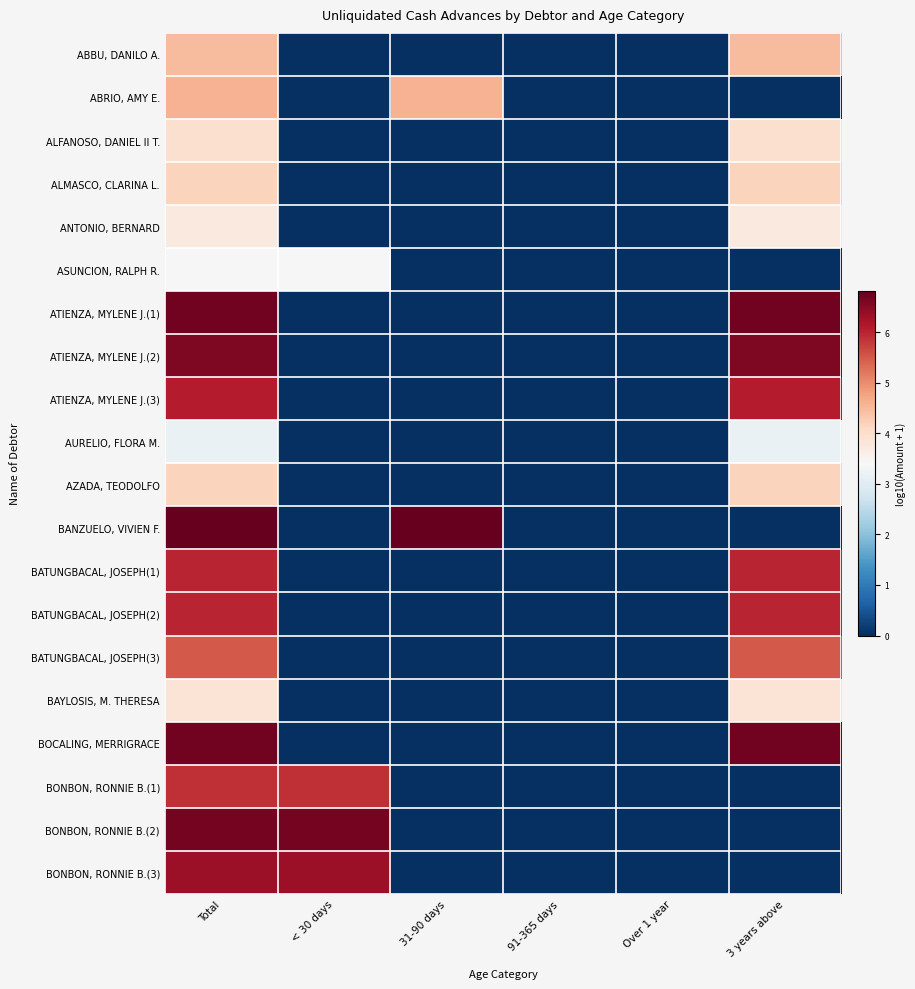

Count the number of categories in the chart.

6